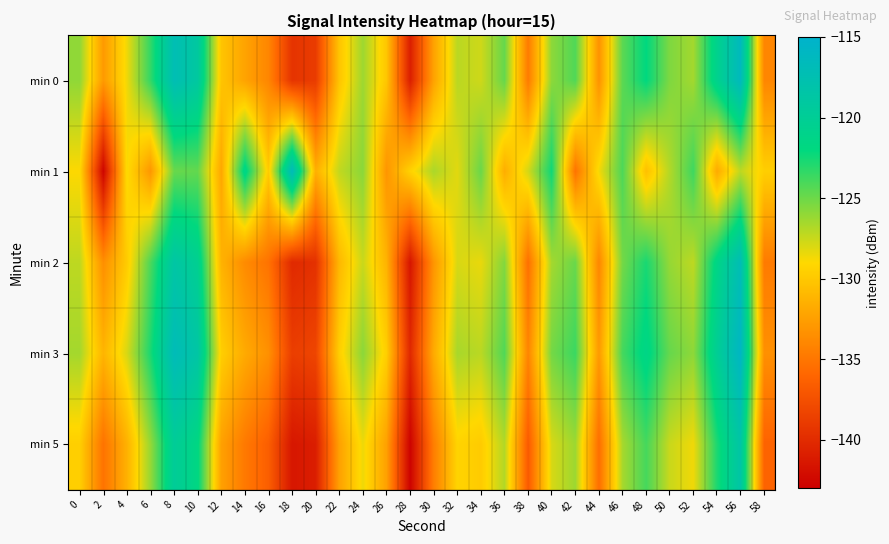

Reading left to right, what are all the values shown in this chart?

min 0: 0=-126.0	2=-132.8	4=-128.6	6=-123.4	8=-117.2	10=-119.1	12=-130.2	14=-132.2	16=-134.0	18=-139.4	20=-138.8	22=-130.2	24=-126.3	26=-130.1	28=-140.9	30=-132.3	32=-127.1	34=-127.7	36=-124.8	38=-134.7	40=-125.9	42=-124.2	44=-133.3	46=-124.5	48=-122.0	50=-125.5	52=-126.5	54=-120.8	56=-116.4	58=-134.0
min 1: 0=-128.9	2=-142.6	4=-128.8	6=-133.0	8=-124.9	10=-124.7	12=-132.0	14=-121.3	16=-129.8	18=-116.7	20=-131.5	22=-127.3	24=-125.8	26=-133.1	28=-129.4	30=-126.7	32=-128.2	34=-124.9	36=-131.6	38=-127.8	40=-122.4	42=-135.2	44=-128.7	46=-124.1	48=-130.5	50=-126.9	52=-123.7	54=-131.8	56=-127.2	58=-129.6
min 2: 0=-127.2	2=-133.5	4=-129.8	6=-124.1	8=-118.6	10=-120.4	12=-131.3	14=-133.7	16=-135.2	18=-140.1	20=-139.6	22=-131.0	24=-127.5	26=-131.3	28=-141.5	30=-133.1	32=-127.9	34=-128.4	36=-125.6	38=-135.4	40=-126.5	42=-124.9	44=-134.0	46=-125.2	48=-122.7	50=-126.1	52=-127.2	54=-121.4	56=-117.1	58=-134.7
min 3: 0=-126.5	2=-131.2	4=-127.9	6=-122.7	8=-116.8	10=-118.6	12=-129.6	14=-131.8	16=-133.4	18=-138.7	20=-138.2	22=-129.6	24=-125.8	26=-129.6	28=-140.2	30=-131.8	32=-126.6	34=-127.1	36=-124.2	38=-134.1	40=-125.2	42=-123.6	44=-132.8	46=-123.9	48=-121.4	50=-124.8	52=-125.9	54=-120.1	56=-115.8	58=-133.4
min 5: 0=-129.6	2=-135.2	4=-131.4	6=-126.1	8=-119.8	10=-121.7	12=-132.4	14=-134.8	16=-136.5	18=-141.4	20=-140.9	22=-132.4	24=-128.5	26=-132.4	28=-142.8	30=-134.5	32=-129.3	34=-129.8	36=-126.9	38=-136.8	40=-127.9	42=-126.3	44=-135.5	46=-126.6	48=-123.9	50=-127.5	52=-128.6	54=-122.8	56=-118.5	58=-136.2